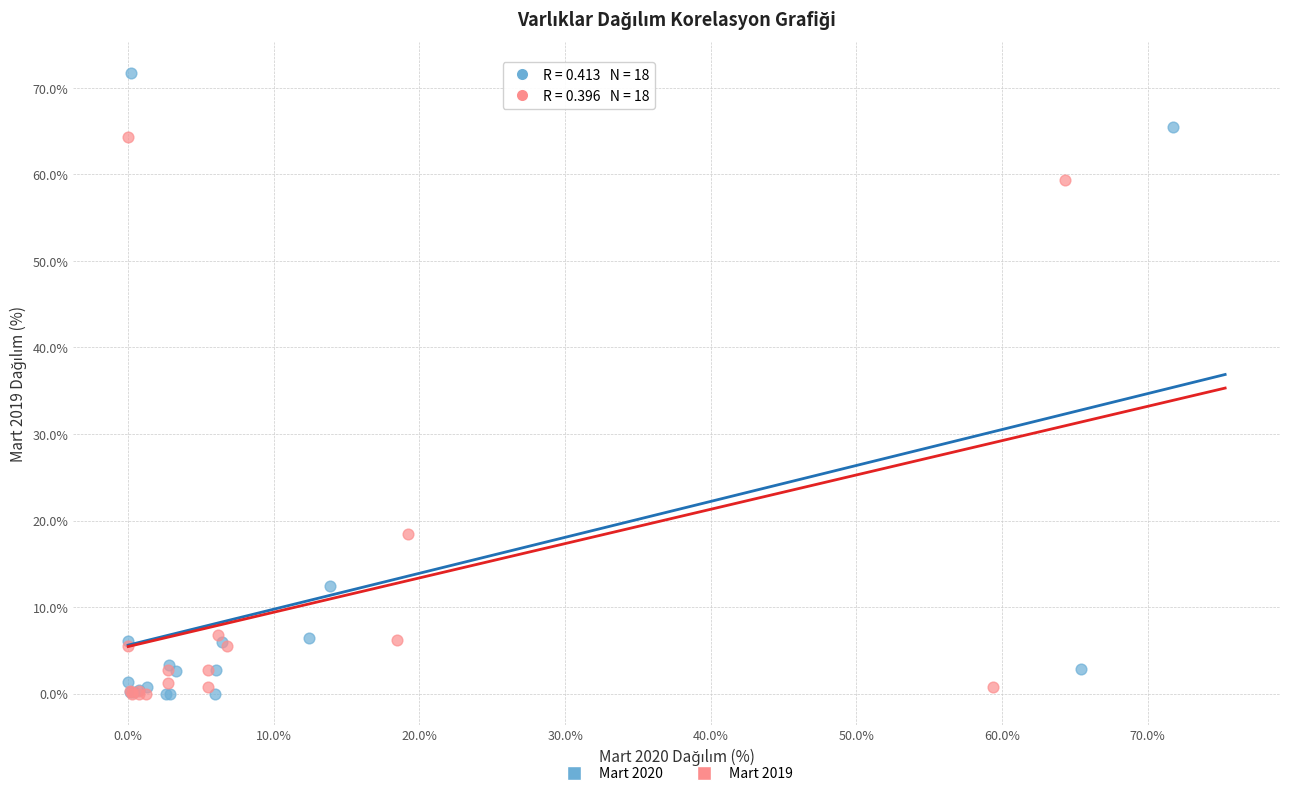

Which series contains the highest Y value?

Mart 2020